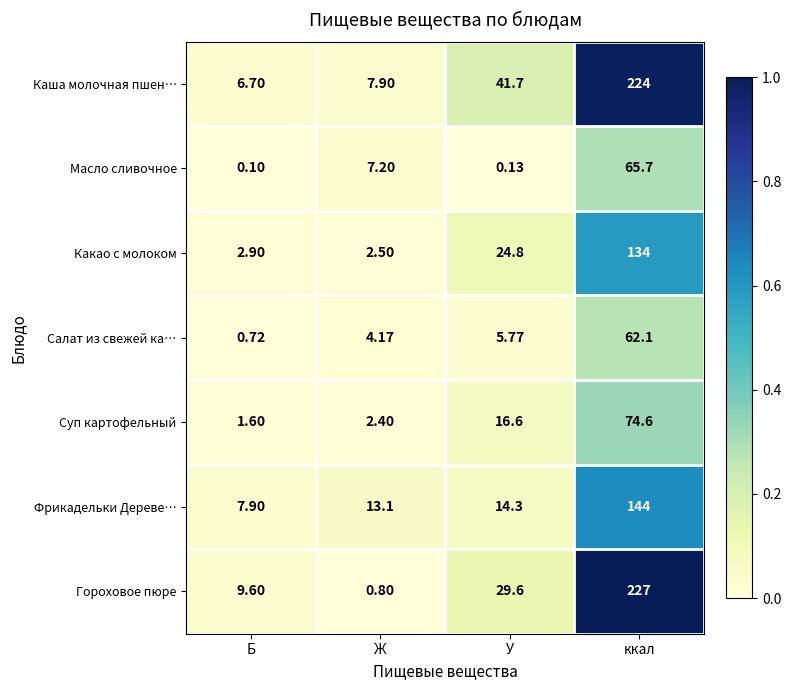

Which series has the widest spread of values?

Гороховое пюре